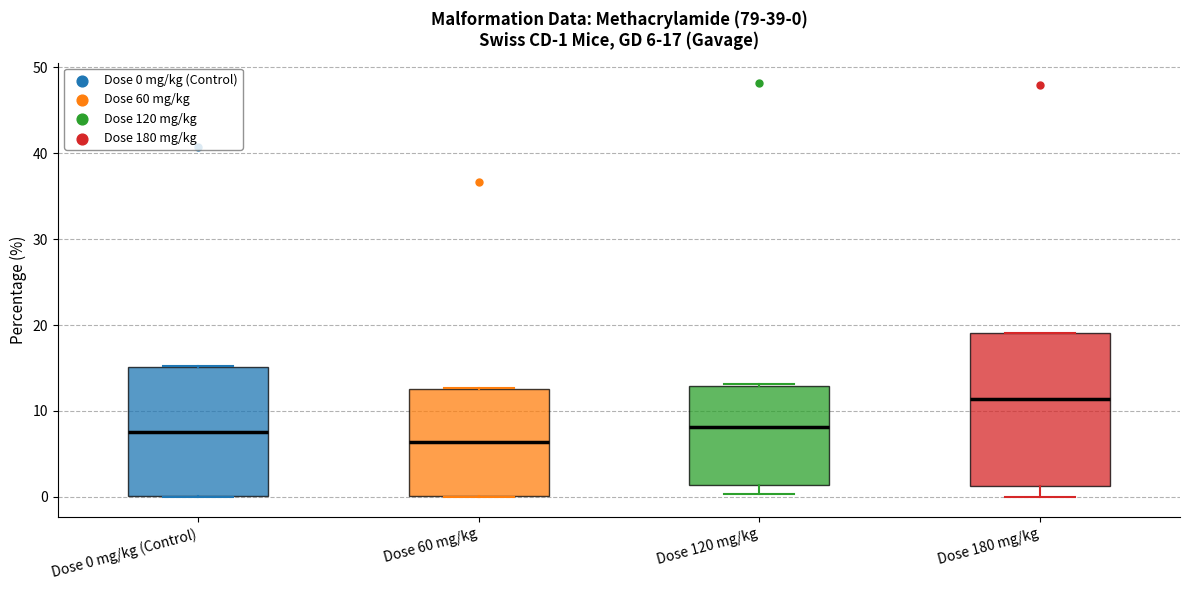

Which box is the tallest, from its lower edge to its upper edge?

Dose 180 mg/kg